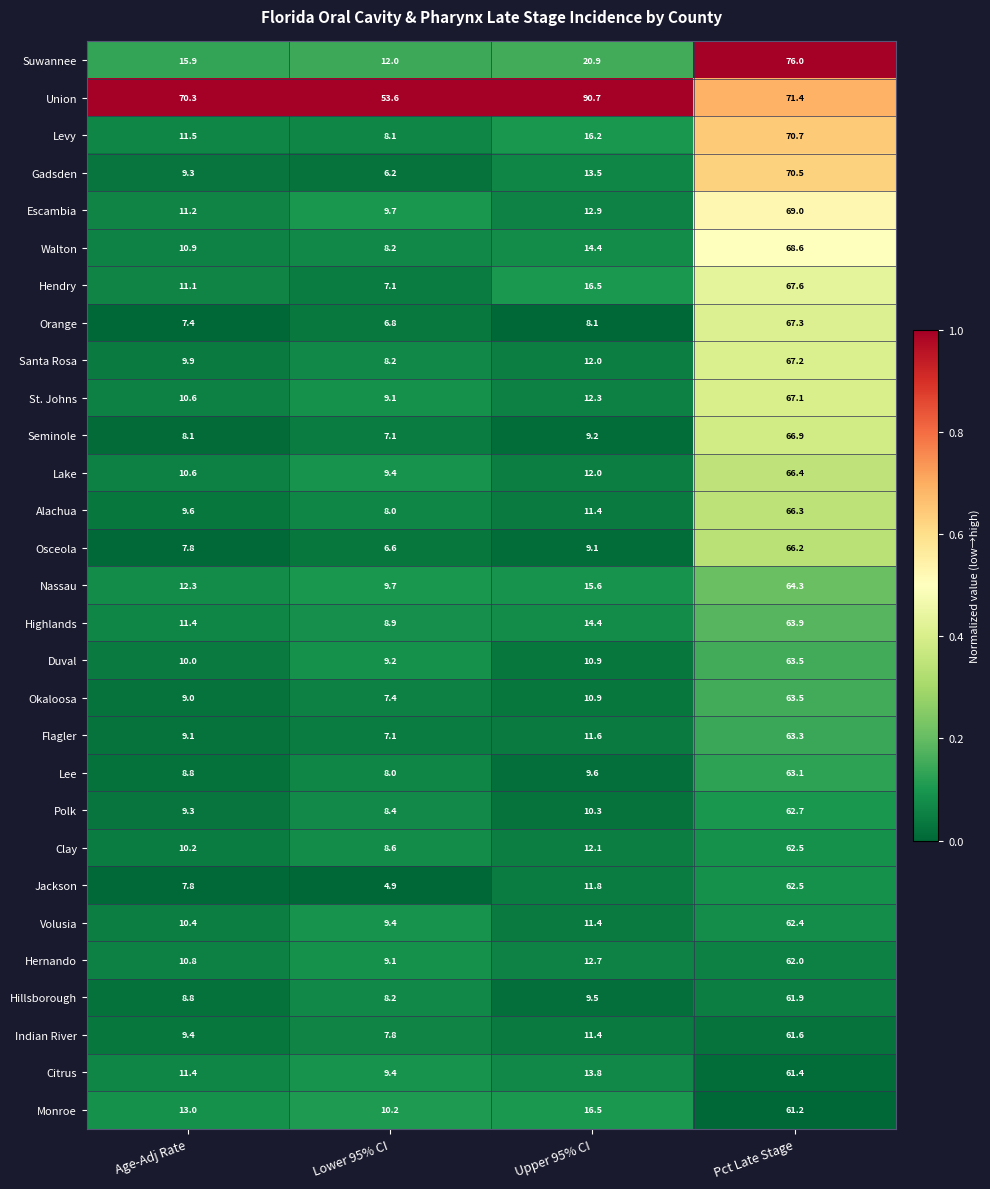

What is the sum of all Suwannee values?

124.8